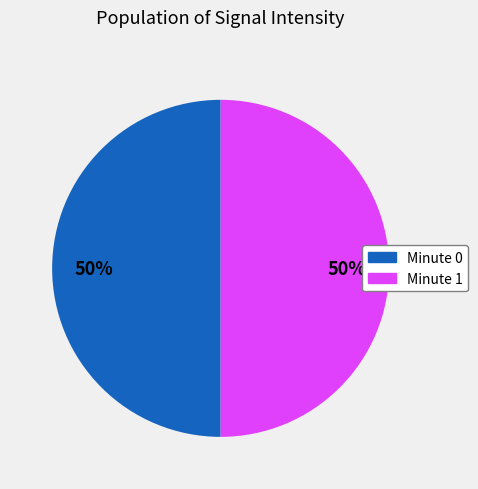

How many segments does this pie chart have?

2